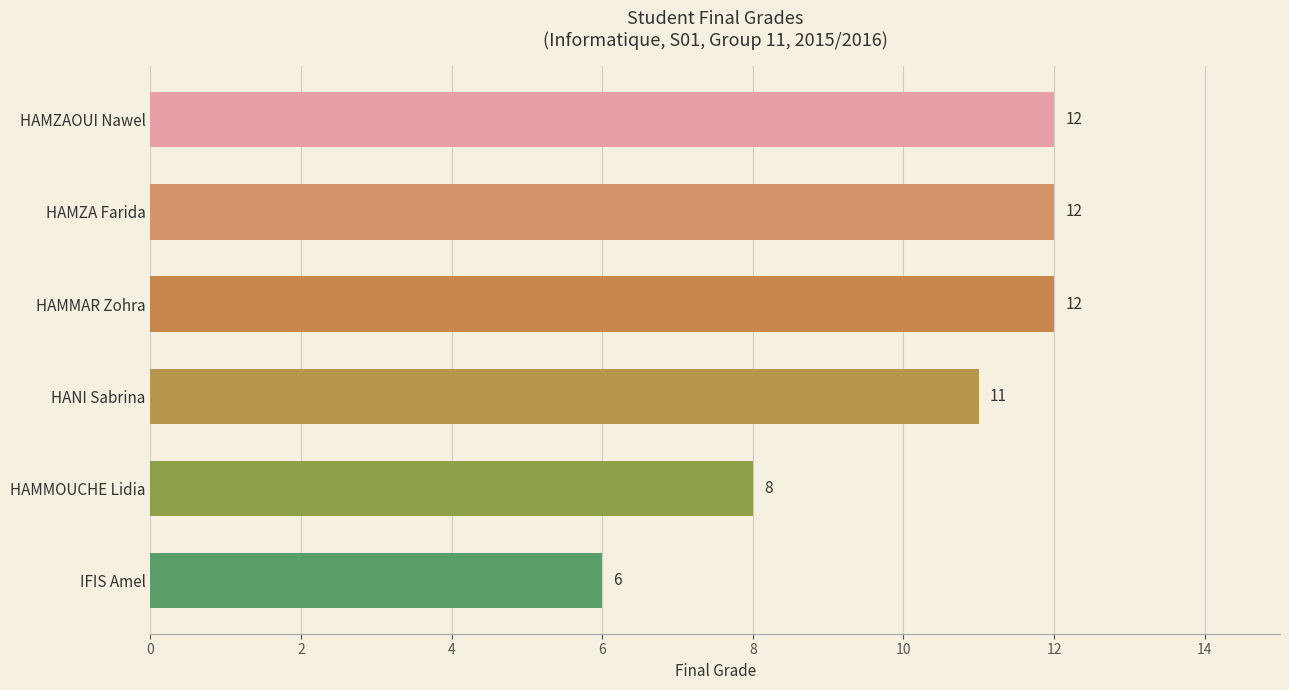

Reading top to bottom, extract all data points from this chart.

HAMZAOUI Nawel=12	HAMZA Farida=12	HAMMAR Zohra=12	HANI Sabrina=11	HAMMOUCHE Lidia=8	IFIS Amel=6